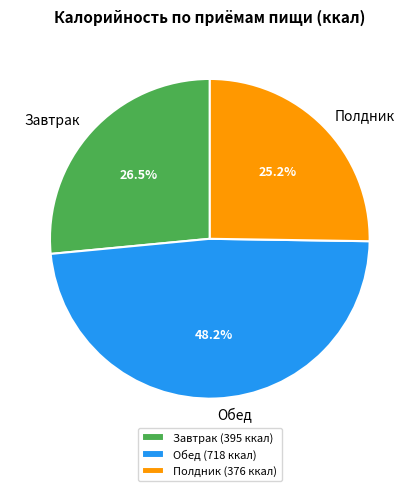

True or false: Обед accounts for 48% of the total.

True